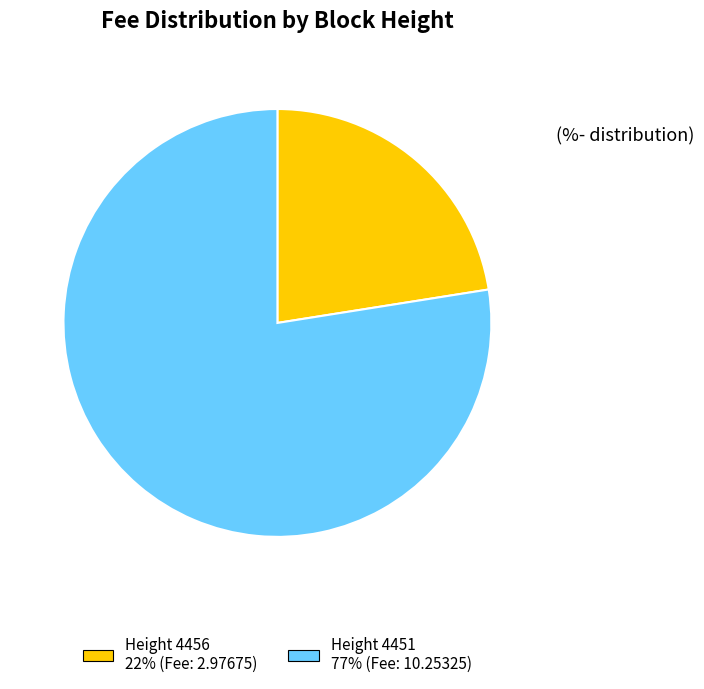

Is there any slice that represents more than half of the pie?

Yes